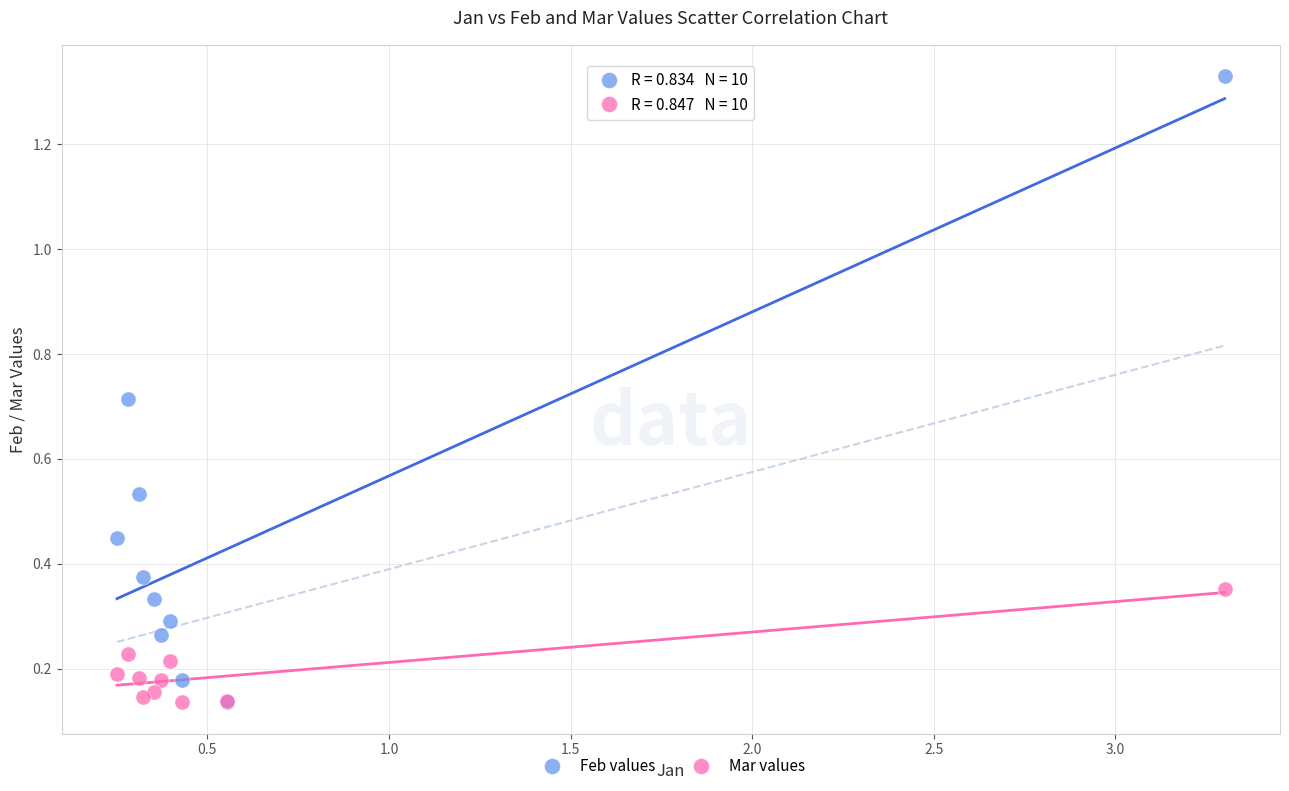

What are all the series names shown in the legend?

Feb values, Mar values